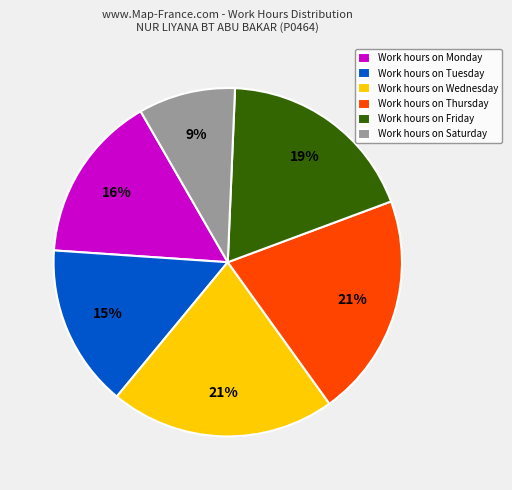

What is the smallest slice in the pie chart?

Work hours on Saturday